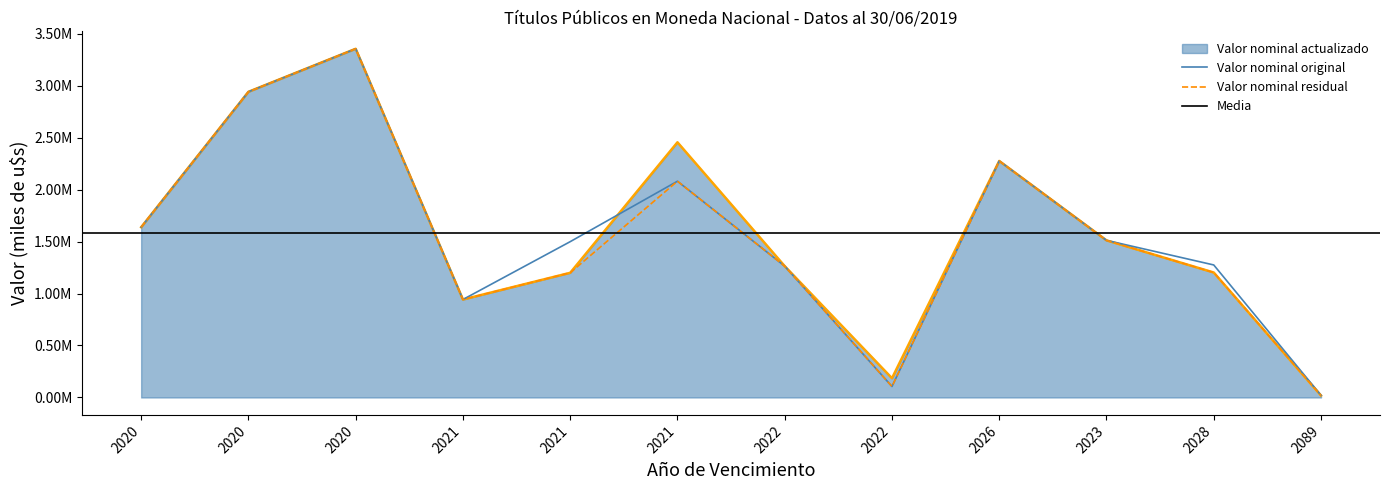

Reading left to right, transcribe all the data shown in this chart.

Valor nominal actualizado: 2020=1637771.5	2020=2940251.1	2020=3354158.3	2021=942322.8	2021=1199232.3	2021=2454560.4	2022=1263304.8	2022=185103.8	2026=2274996.0	2023=1511258.5	2028=1201972.5	2089=18689.0
Valor nominal original: 2020=1637771.5	2020=2940251.1	2020=3354158.3	2021=942322.8	2021=1498665.7	2021=2080241.7	2022=1263304.8	2022=105490.8	2026=2274996.0	2023=1511258.5	2028=1274576.9	2089=20765.6
Valor nominal residual: 2020=1637771.5	2020=2940251.1	2020=3354158.3	2021=942322.8	2021=1199232.3	2021=2080241.7	2022=1263304.8	2022=105490.8	2026=2274996.0	2023=1511258.5	2028=1201972.5	2089=18689.0